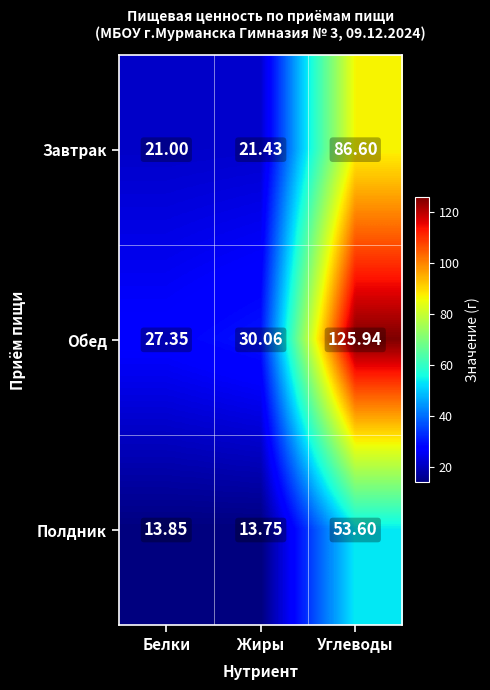

List the series in order of their peak value, lowest first.

Полдник, Завтрак, Обед